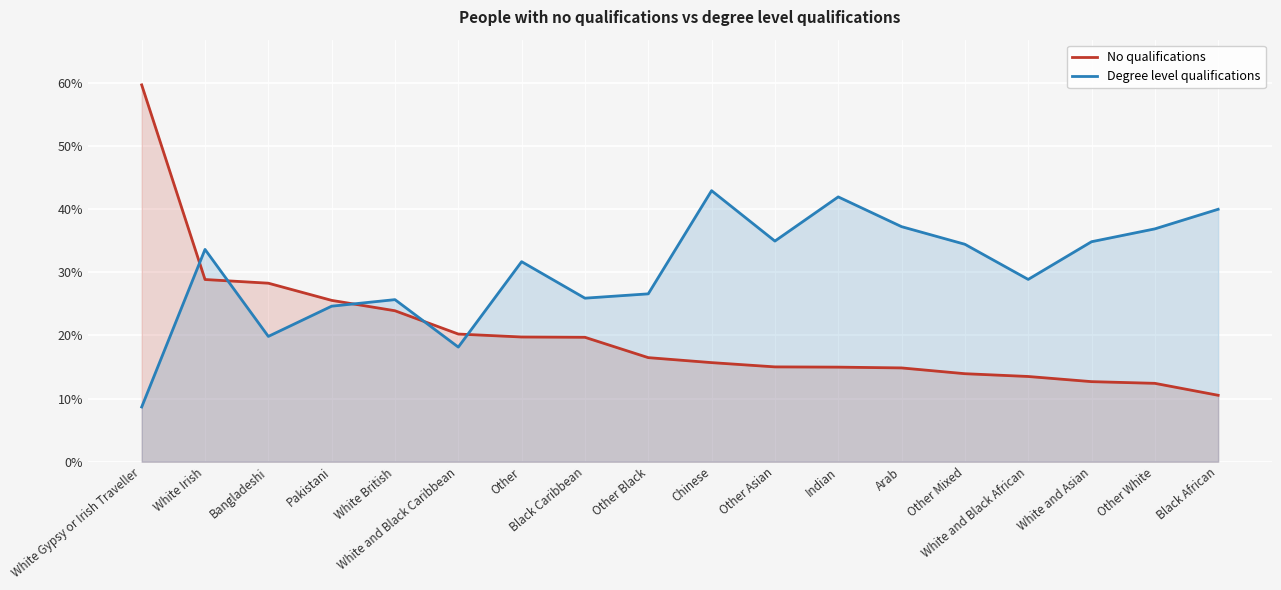

What is the difference between the highest and lowest values at White and Black African?

0.2